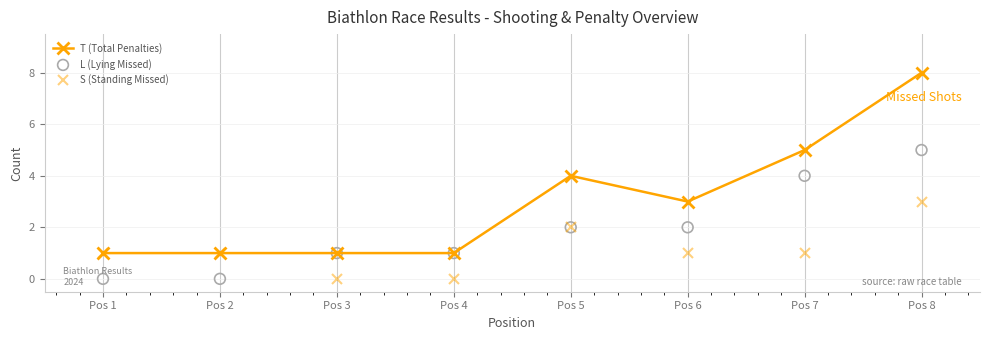

Which series contains the lowest Y value?

S (Standing Missed)